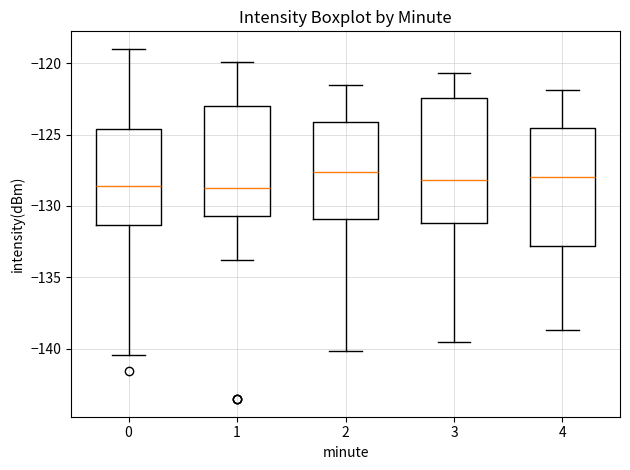

Reading left to right, transcribe this box plot: for each box, give where its median line is, the range the box spans, and where its two whiskers end, as read against the y-axis. The values are not printed on the chart, so give them approximately, as read against the axis.

0: median -128.5, box -131.5 to -124.5, whiskers -140.5 to -119.0
1: median -128.5, box -130.5 to -123.0, whiskers -134.0 to -120.0
2: median -127.5, box -131.0 to -124.0, whiskers -140.0 to -121.5
3: median -128.0, box -131.0 to -122.5, whiskers -139.5 to -120.5
4: median -128.0, box -133.0 to -124.5, whiskers -138.5 to -122.0